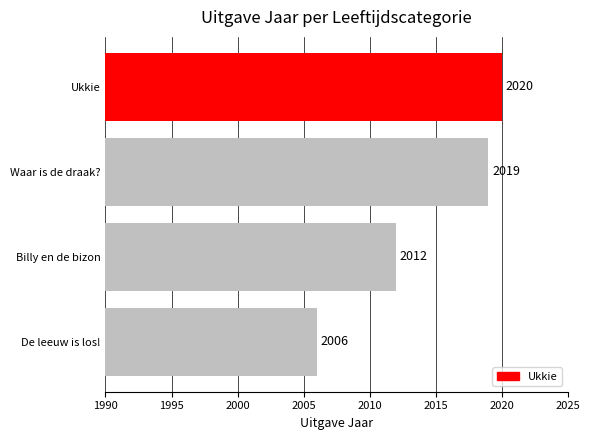

What is the sum of all values?

8057